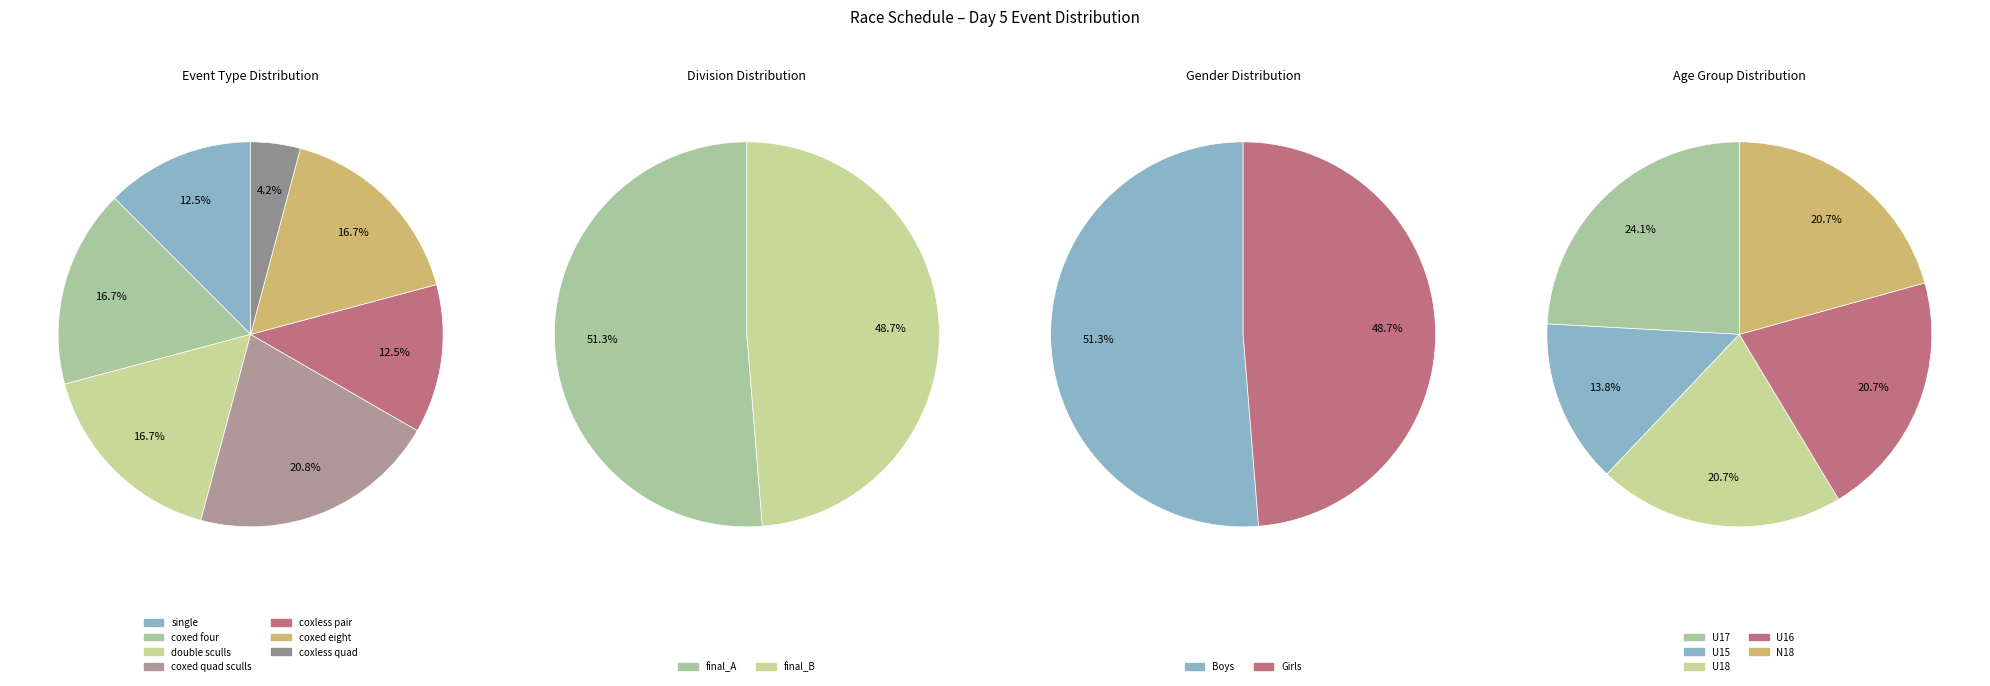

Combined, what portion of the pie is Boys U18 coxless pair and Boys U15 double sculls?

17.4%